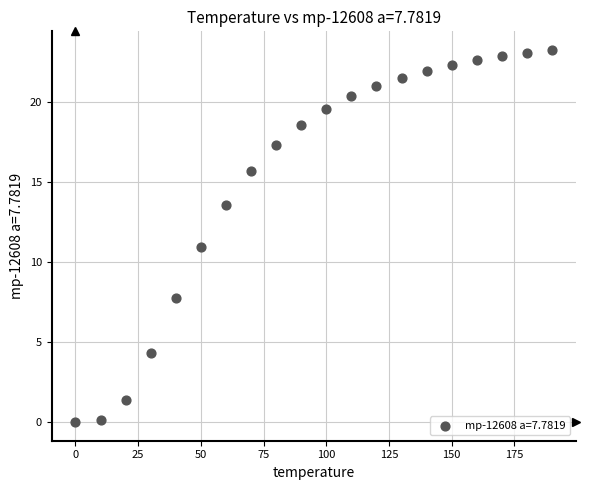

What is the range of Y values (max minus min)?

23.2